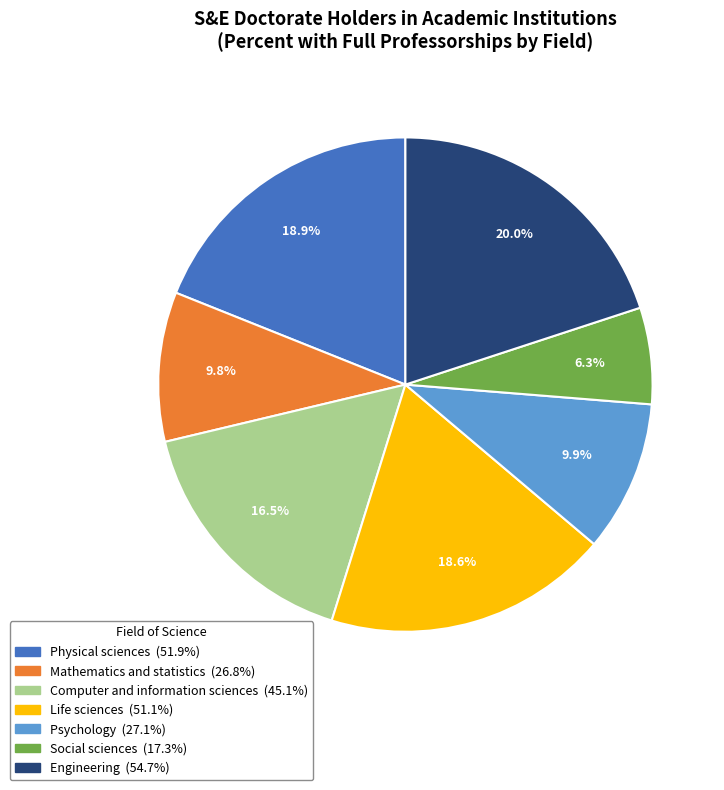

What percentage is NOT represented by Mathematics and statistics?

90.2%